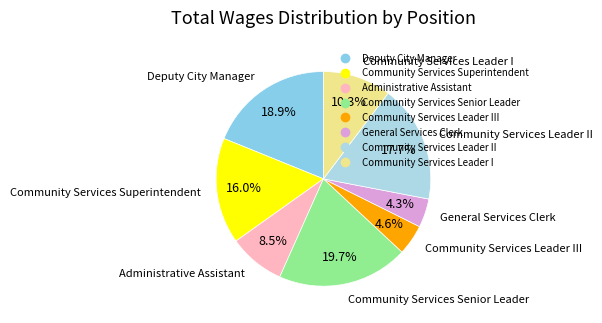

Rank the categories by value from lowest to highest.

General Services Clerk, Community Services Leader III, Administrative Assistant, Community Services Leader I, Community Services Superintendent, Community Services Leader II, Deputy City Manager, Community Services Senior Leader